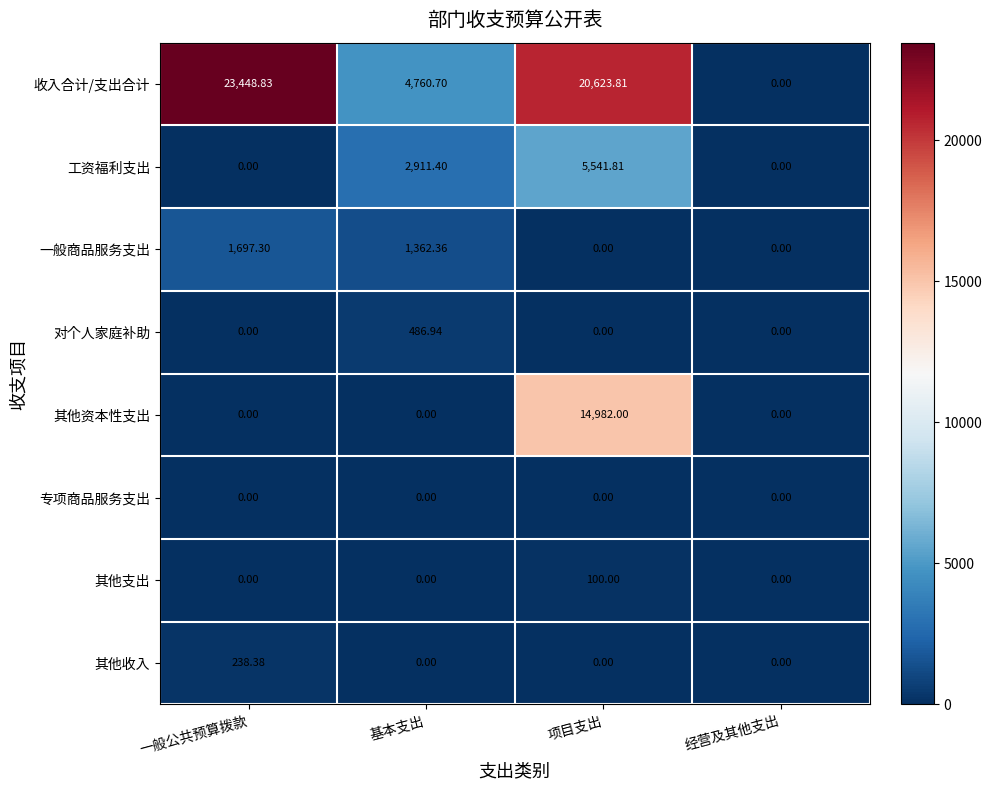

List the series in order of their peak value, highest first.

收入合计/支出合计, 其他资本性支出, 工资福利支出, 一般商品服务支出, 对个人家庭补助, 其他收入, 其他支出, 专项商品服务支出